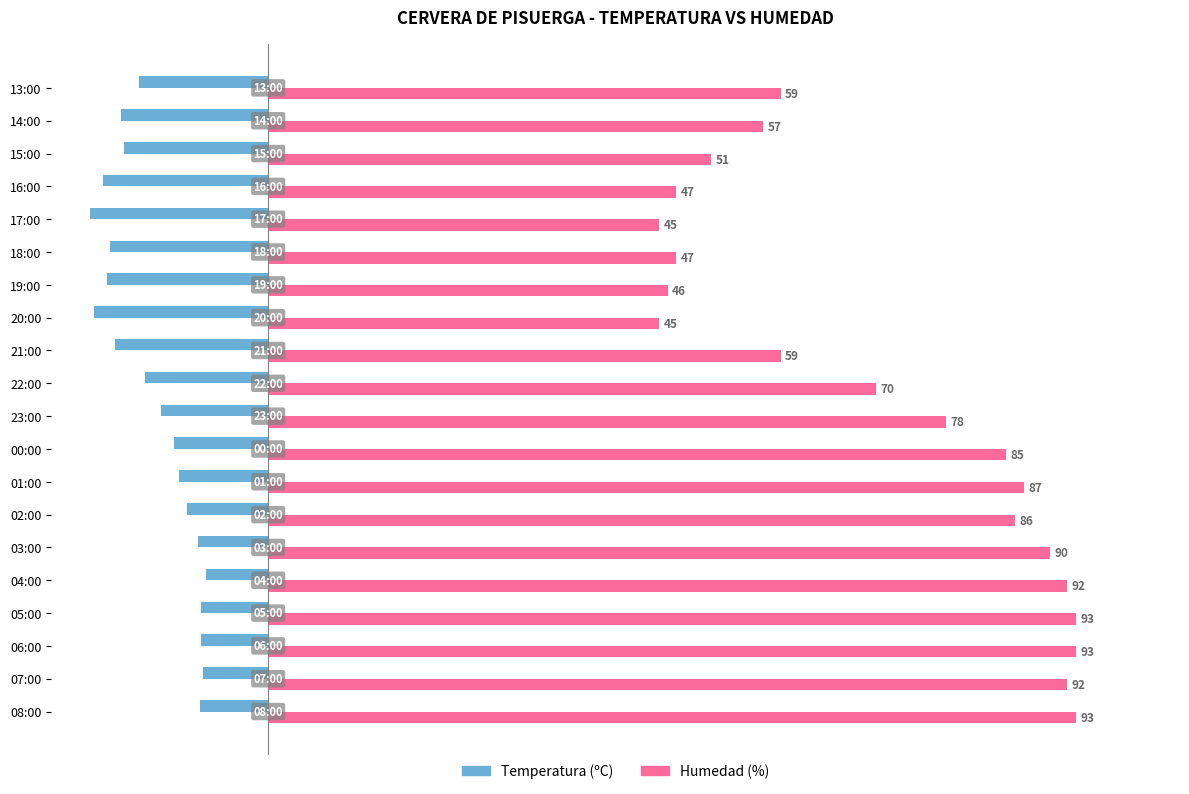

Read the Humedad (%) value at 19:00.

46.0